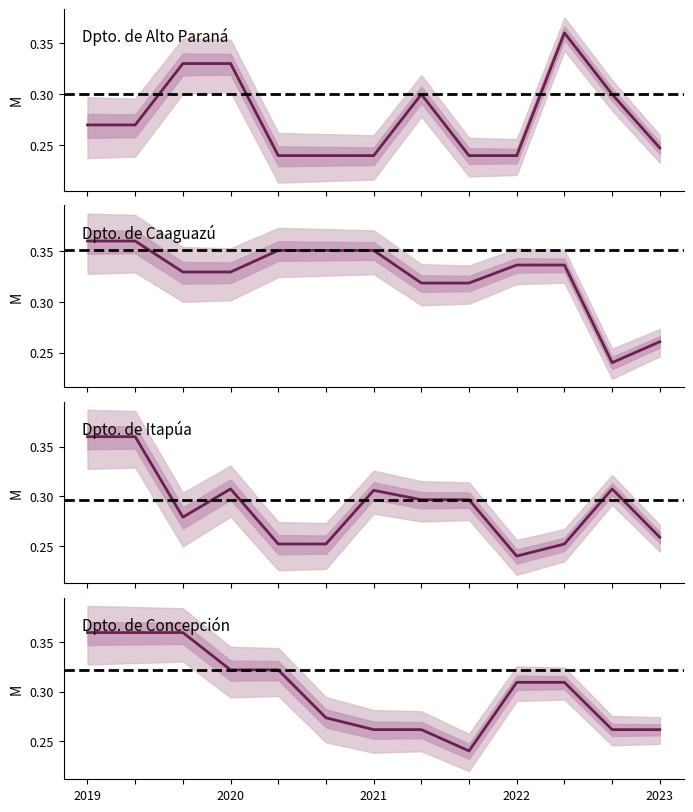

Where do Dpto. de Concepción and Dpto. de Itapúa first cross each other?

6 and 7